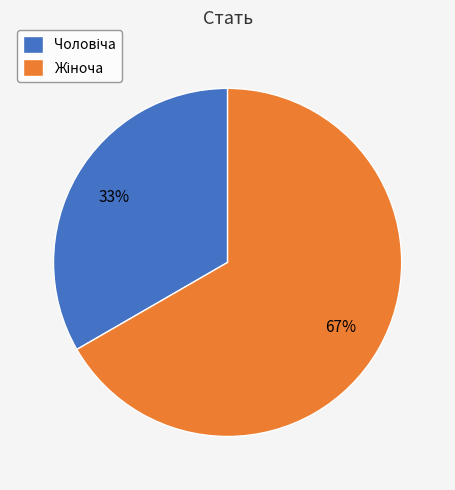

To the nearest percent, what is the average slice percentage?

50%